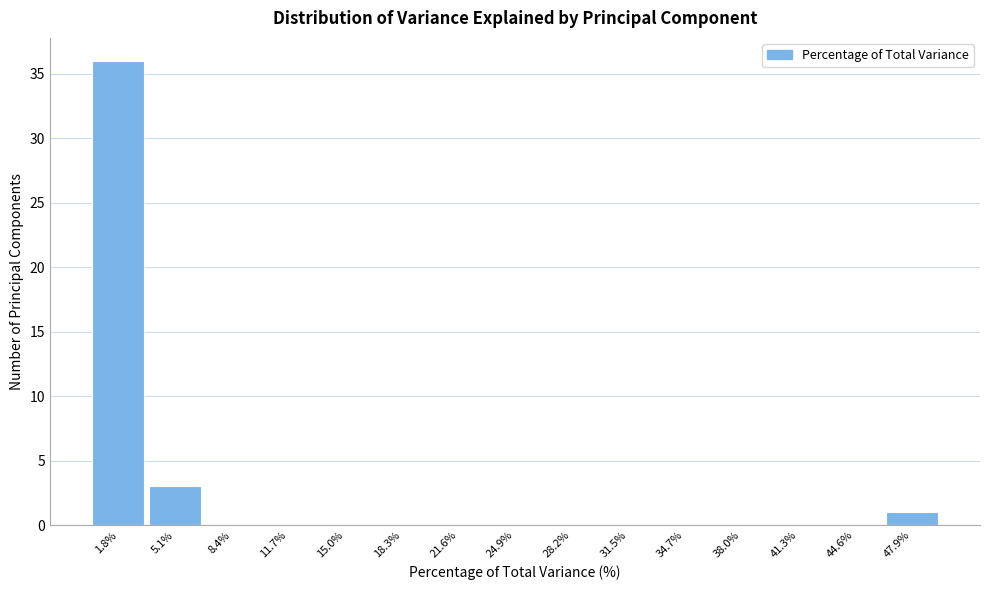

How tall is the bar that spans 0.0 to 3.5 on the x-axis? Neither the bar edges nor the heights are printed on the chart, so give them approximately, as read against the axes.

36